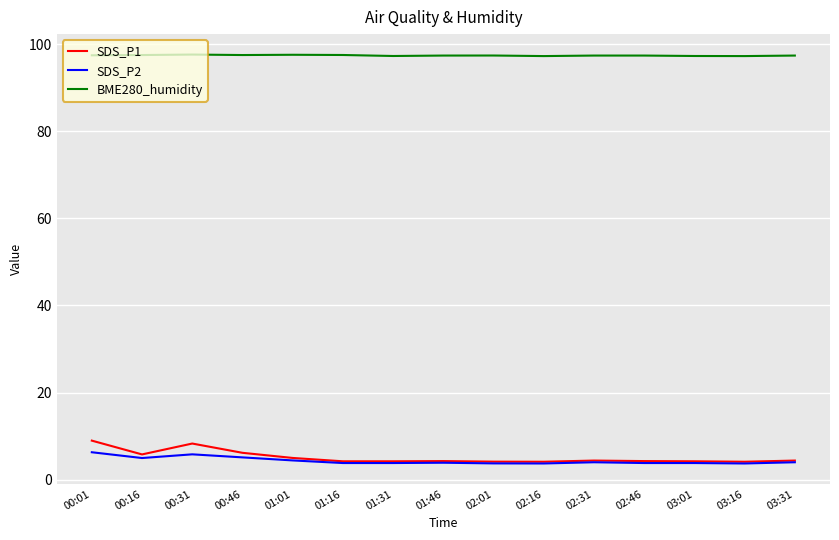

Which series has the widest spread of values?

SDS_P1